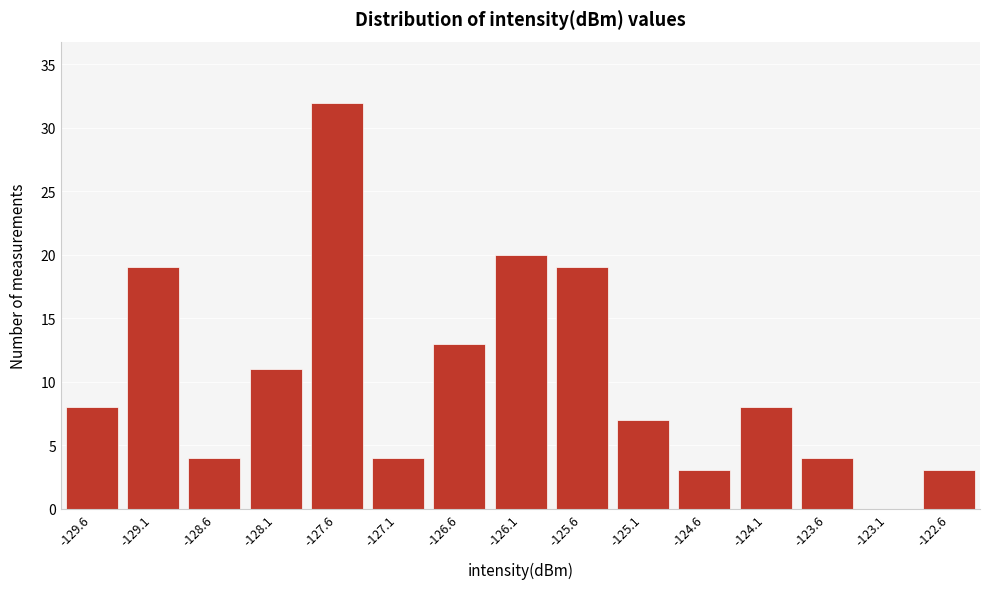

Reading left to right, extract all data points from this chart.

-129.6=8	-129.1=19	-128.6=4	-128.1=11	-127.6=32	-127.1=4	-126.6=13	-126.1=20	-125.6=19	-125.1=7	-124.6=3	-124.1=8	-123.6=4	-123.1=0	-122.6=3